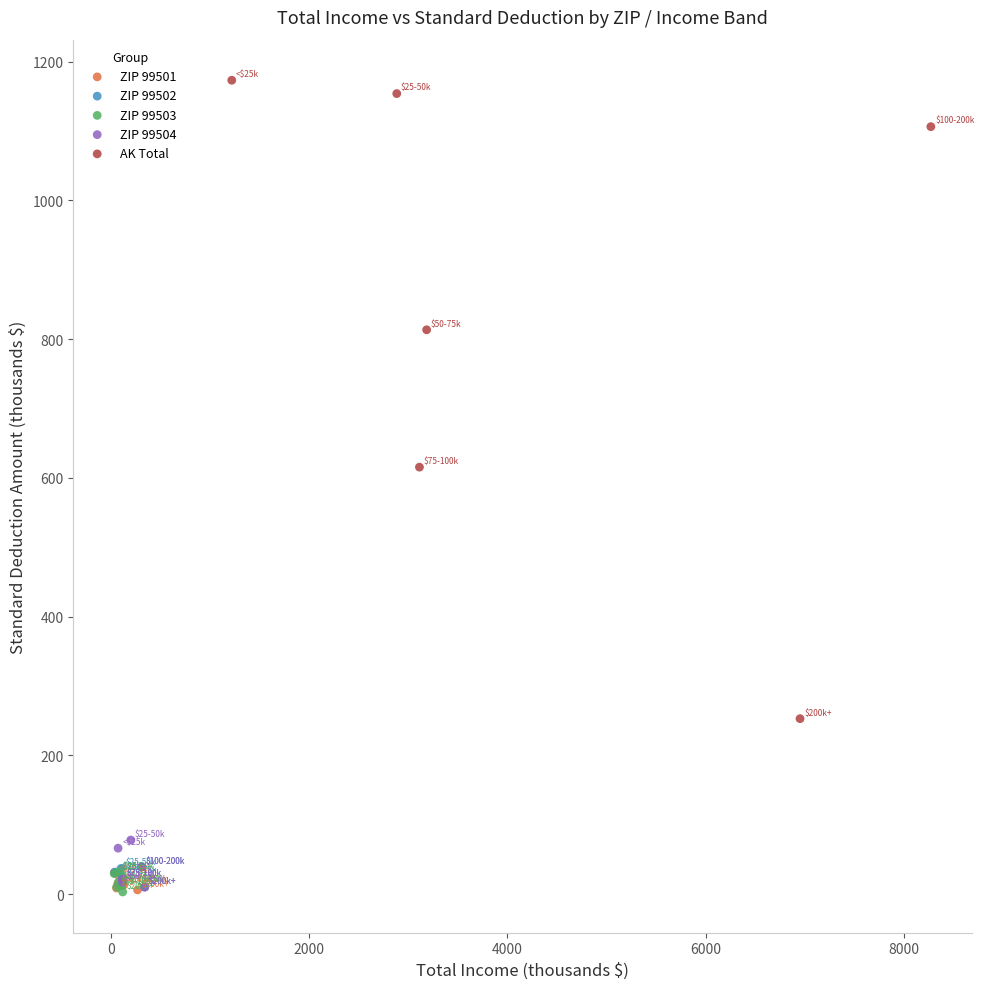

Which series has the widest spread of Y values?

AK Total